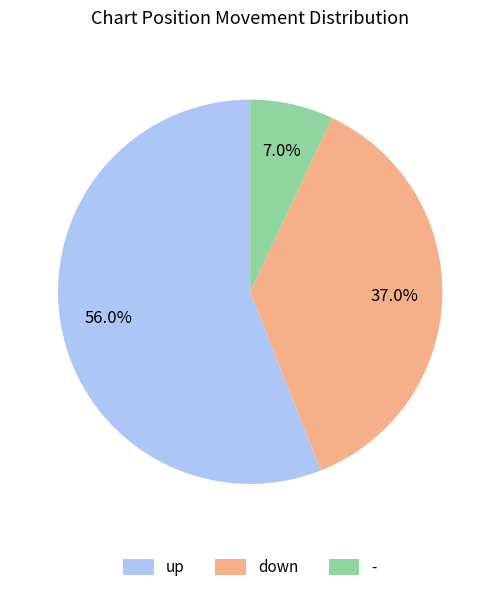

True or false: up accounts for 64% of the total.

False